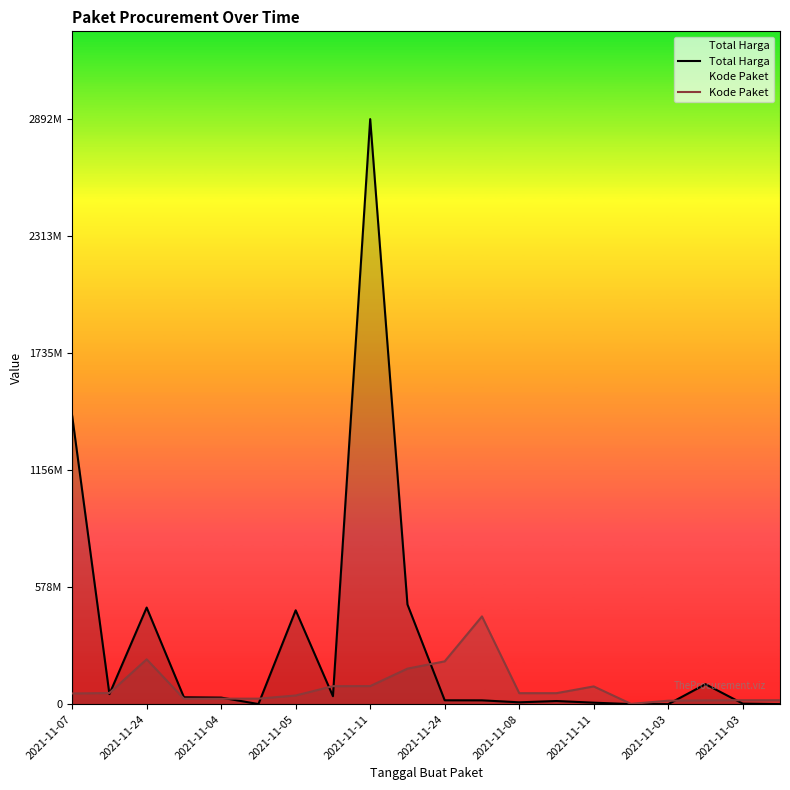

What are all the series names shown in the legend?

Total Harga, Kode Paket